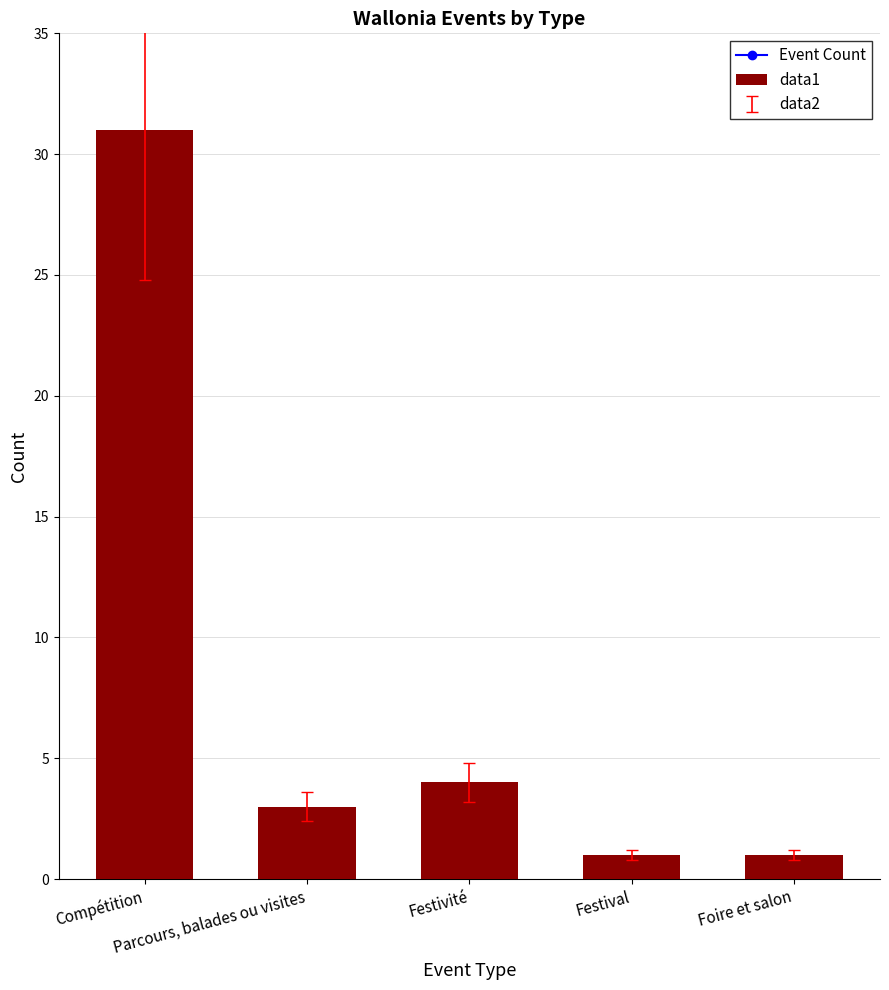

At which label does the data first exceed 3?

Compétition